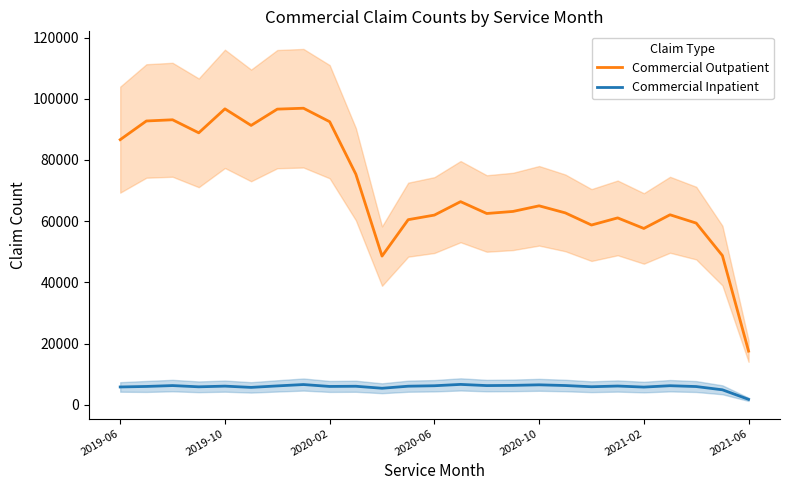

True or false: Commercial Outpatient and Commercial Inpatient cross at least once.

False